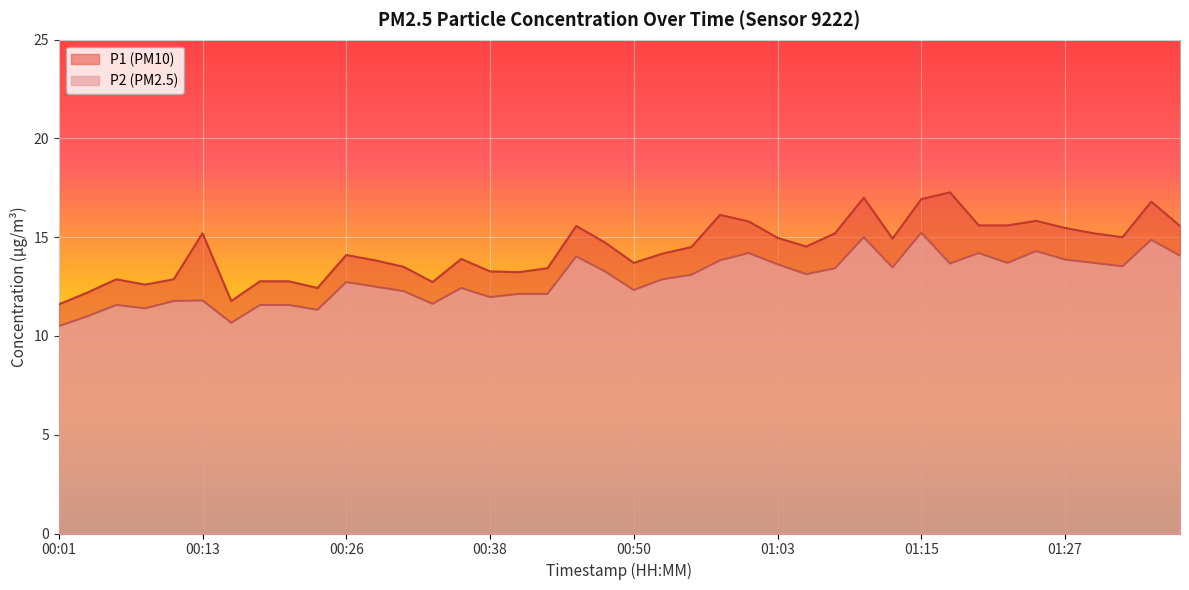

What is the sum of the P2 values at 00:50 and 01:22?

26.0